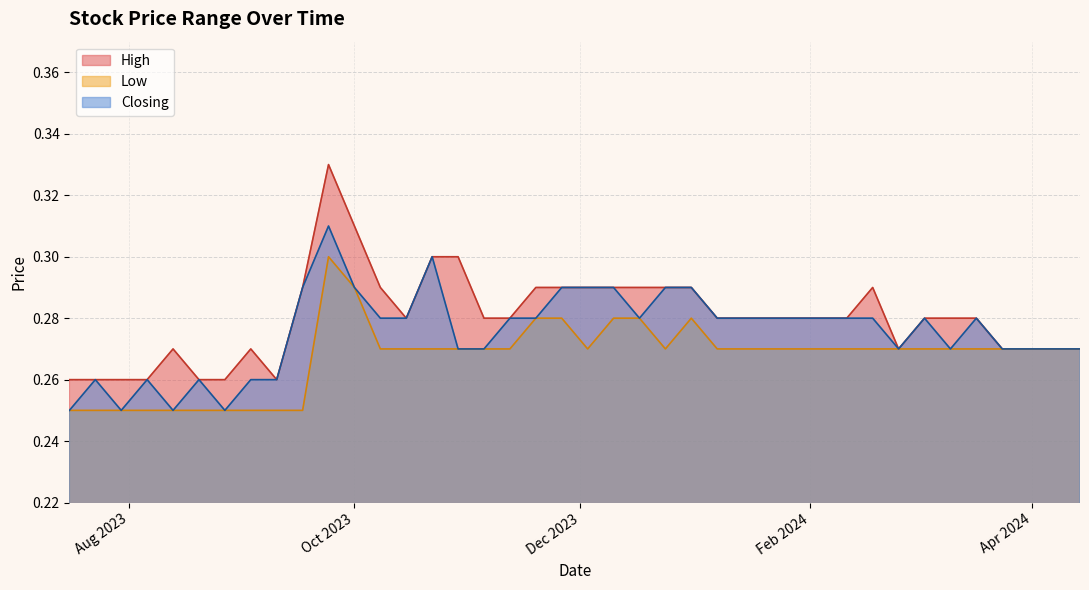

Rank the series by their maximum value, from lowest to highest.

Low, Closing, High